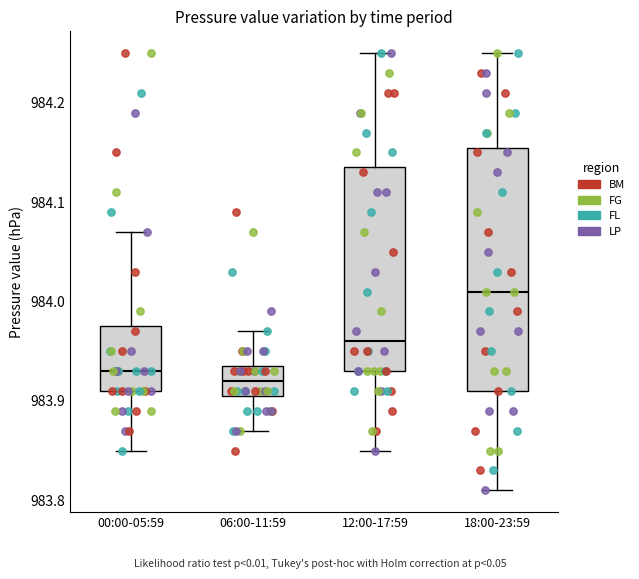

Reading left to right, read every box against the y-axis: the position of its median line, the range the box covers, and the ends of its whiskers. The values are not printed on the chart, so give them approximately, as read against the axis.

00:00-05:59: median 983.93, box 983.91 to 983.98, whiskers 983.85 to 984.07
06:00-11:59: median 983.92, box 983.91 to 983.94, whiskers 983.87 to 983.97
12:00-17:59: median 983.96, box 983.93 to 984.14, whiskers 983.85 to 984.25
18:00-23:59: median 984.01, box 983.91 to 984.16, whiskers 983.81 to 984.25